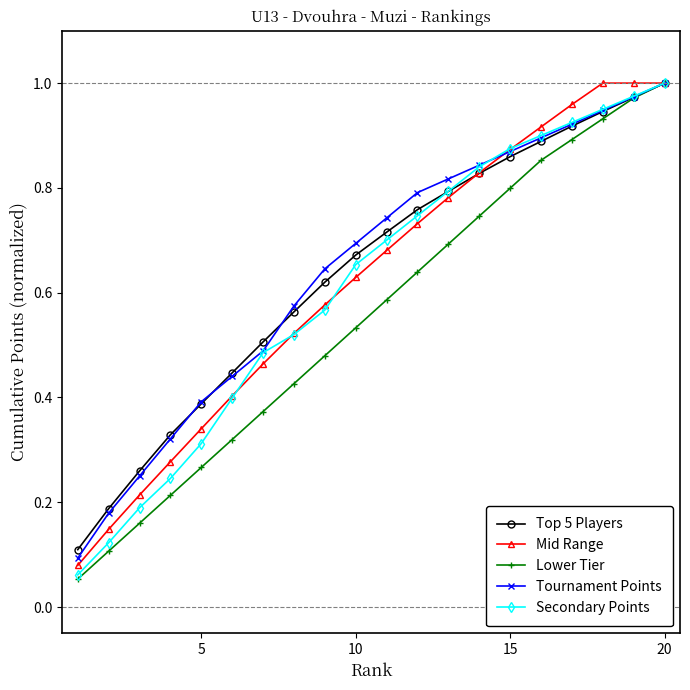

At how many categories does at least one series exceed 0?

20